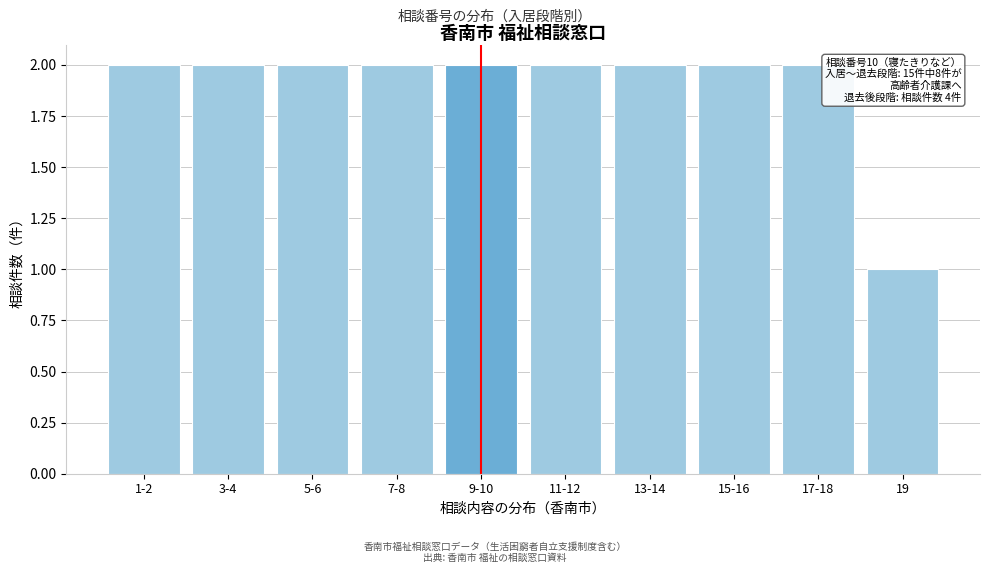

Reading left to right, transcribe all the data shown in this chart.

1-2=2	3-4=2	5-6=2	7-8=2	9-10=2	11-12=2	13-14=2	15-16=2	17-18=2	19=1